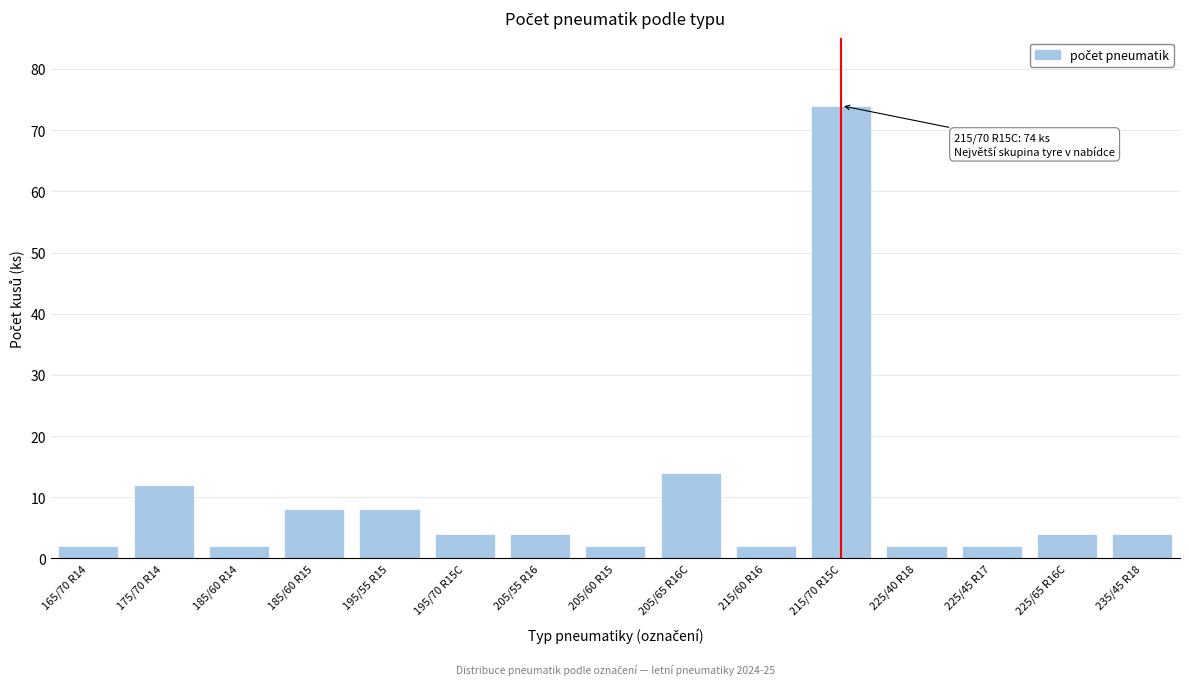

Reading left to right, extract all data points from this chart.

165/70 R14=2	175/70 R14=12	185/60 R14=2	185/60 R15=8	195/55 R15=8	195/70 R15C=4	205/55 R16=4	205/60 R15=2	205/65 R16C=14	215/60 R16=2	215/70 R15C=74	225/40 R18=2	225/45 R17=2	225/65 R16C=4	235/45 R18=4